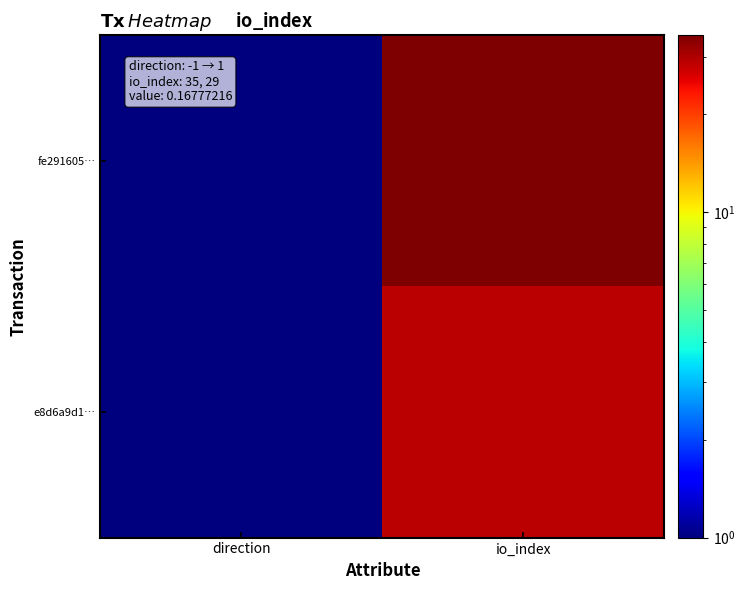

Which label corresponds to the largest value in the chart?

io_index